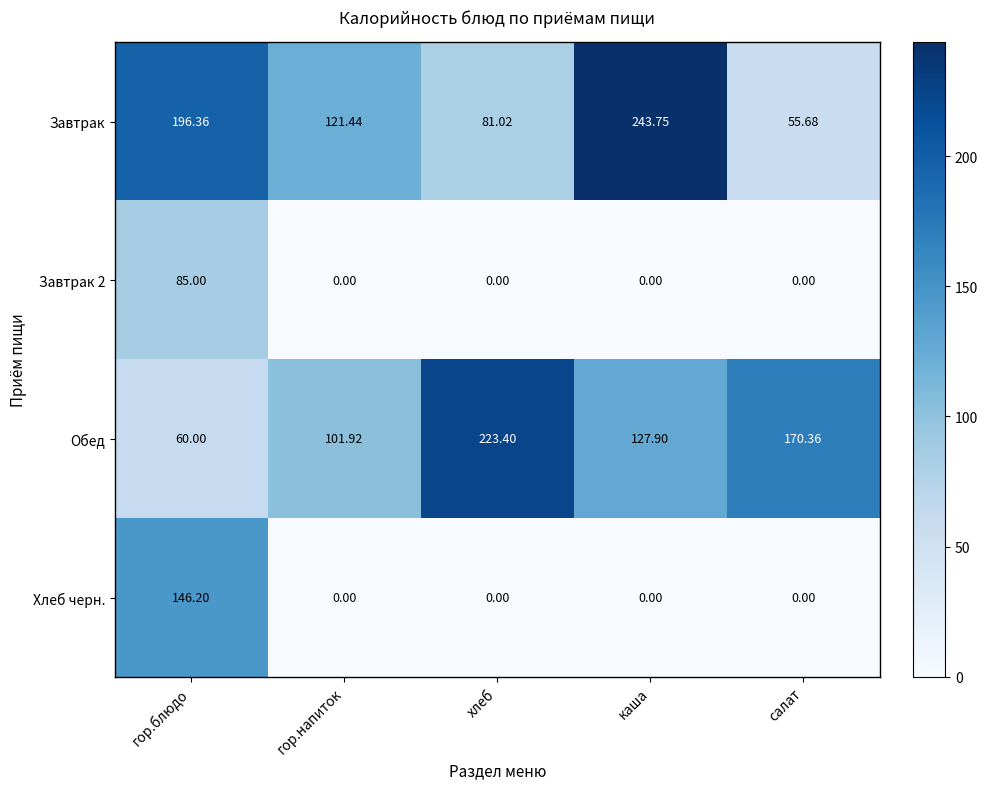

Rank the categories by Завтрак value from highest to lowest.

каша, гор.блюдо, гор.напиток, хлеб, салат